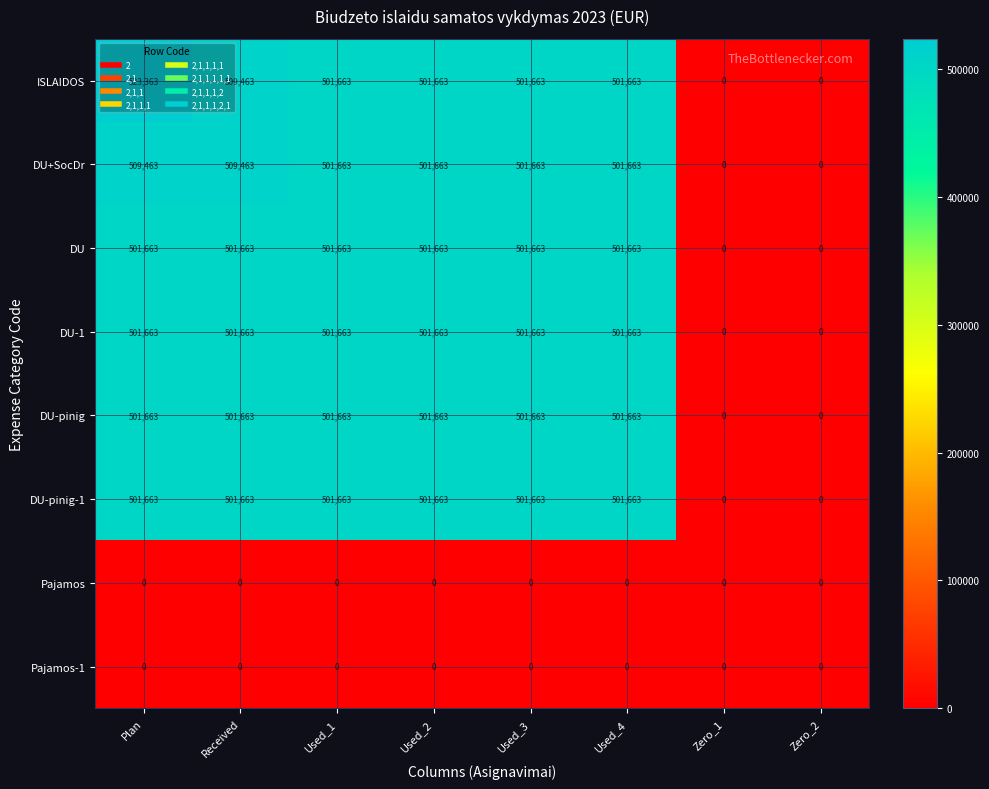

What is the difference between the maximum and minimum values in the DU-pinig series?

501663